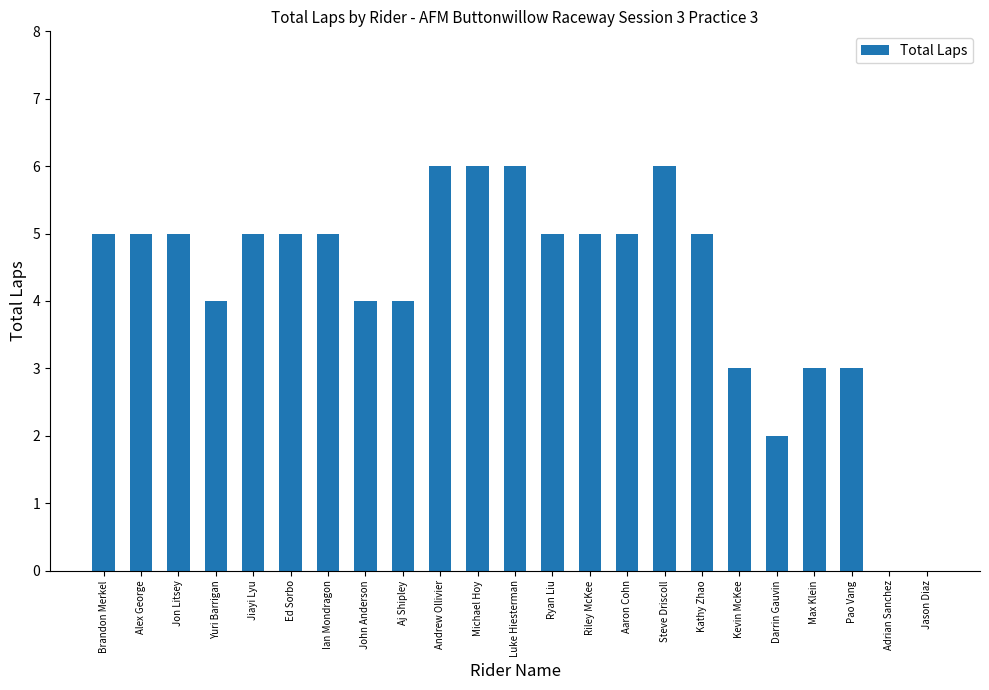

The value at Pao Vang is 1. True or false?

False